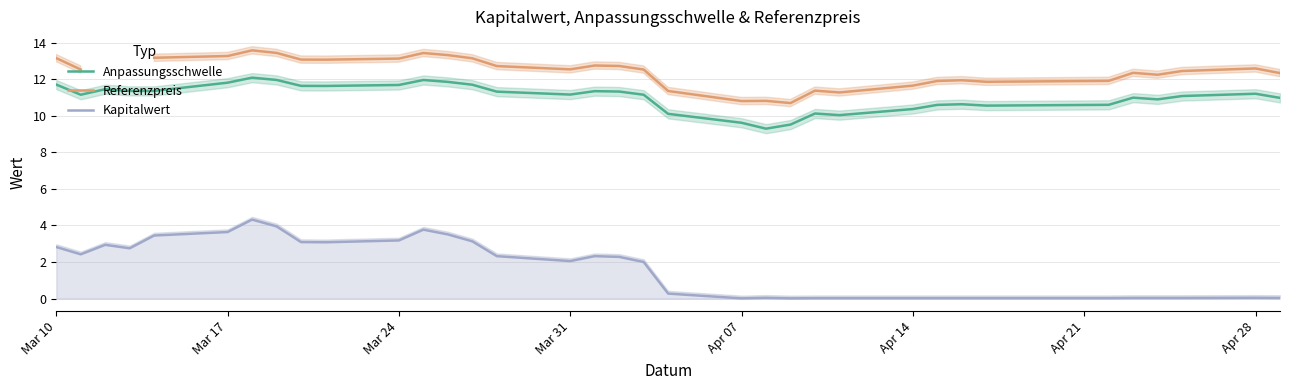

Rank the series by their maximum value, from lowest to highest.

Kapitalwert, Anpassungsschwelle, Referenzpreis